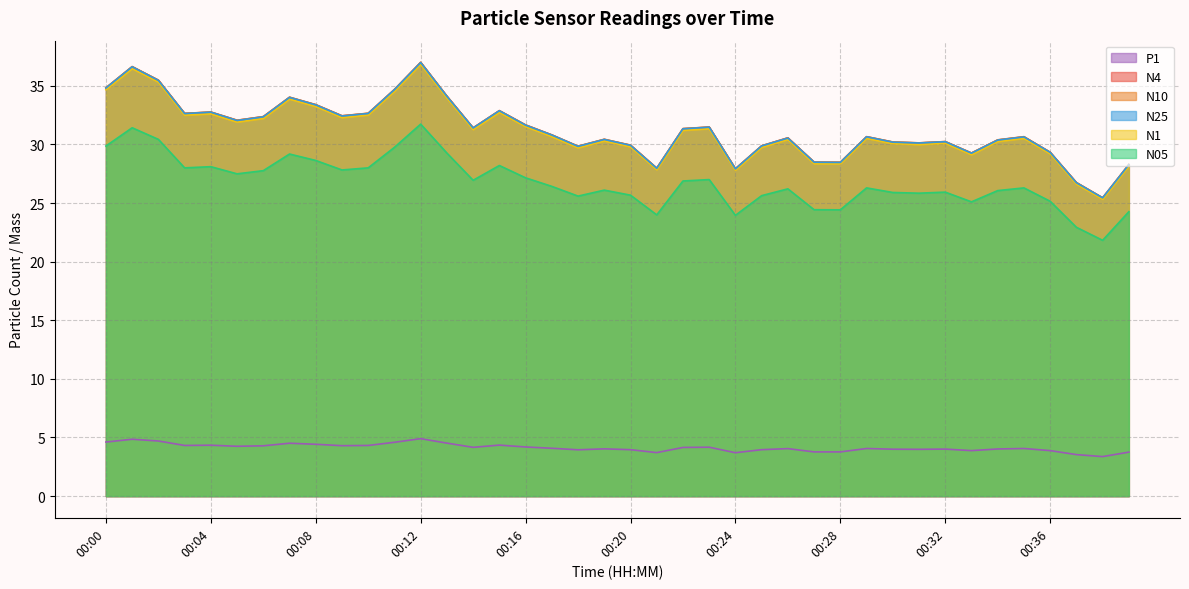

In N1, how many points are lower than both neighbors (excluding endpoints)?

11